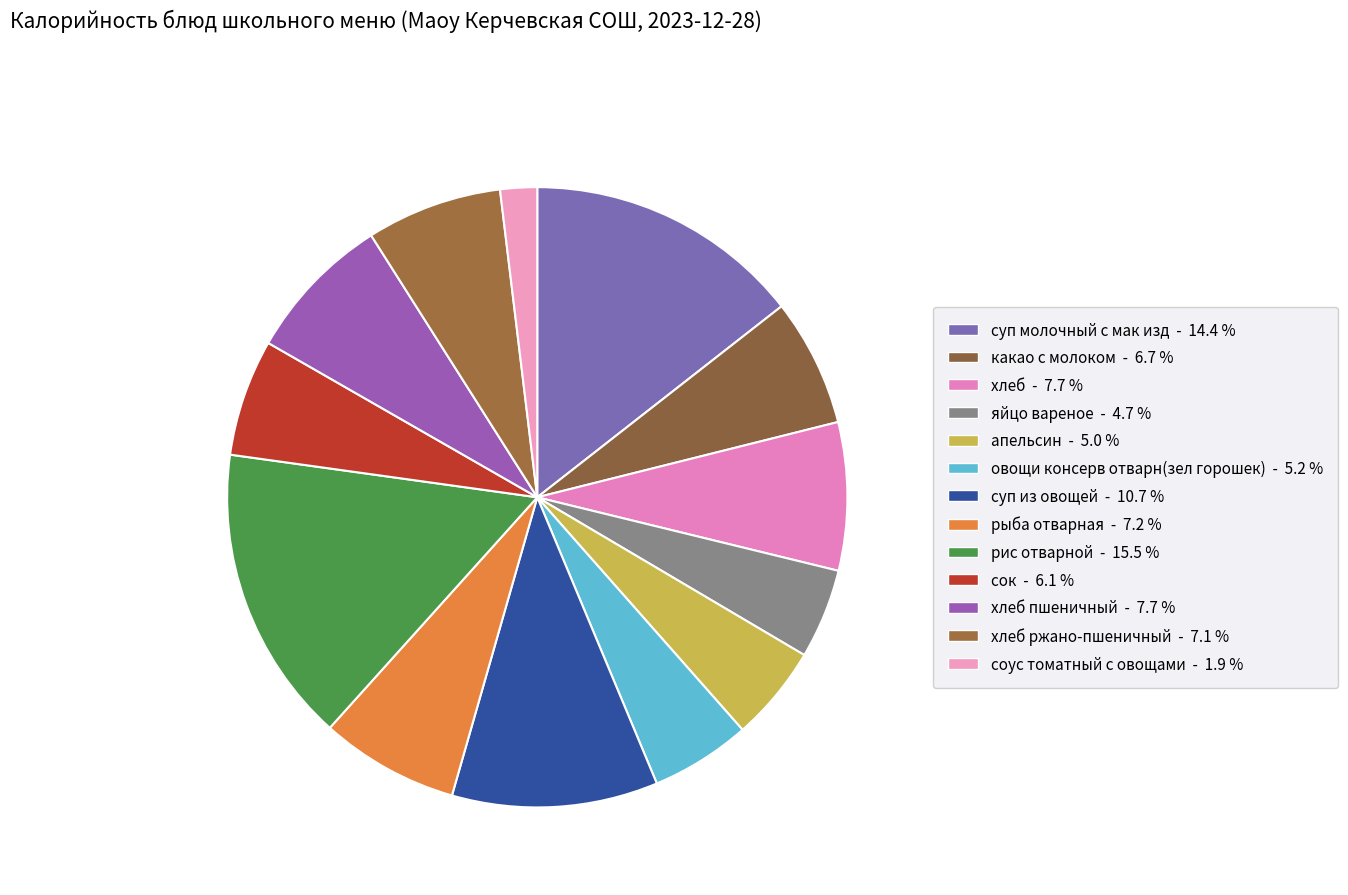

Is there any slice that represents more than half of the pie?

No